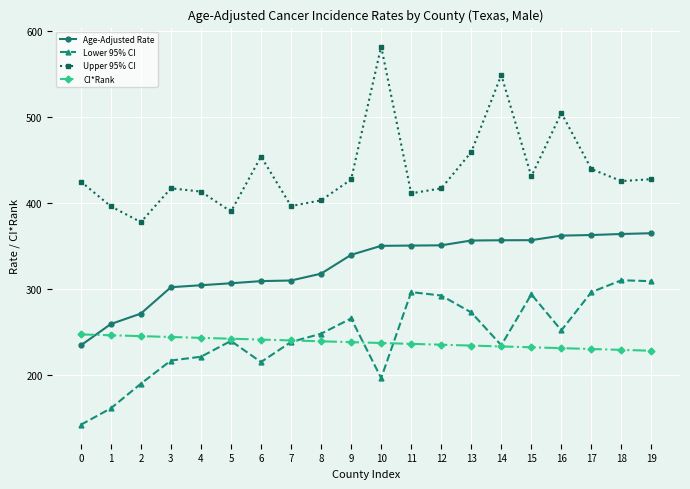

What is the maximum value shown in the chart?

582.4